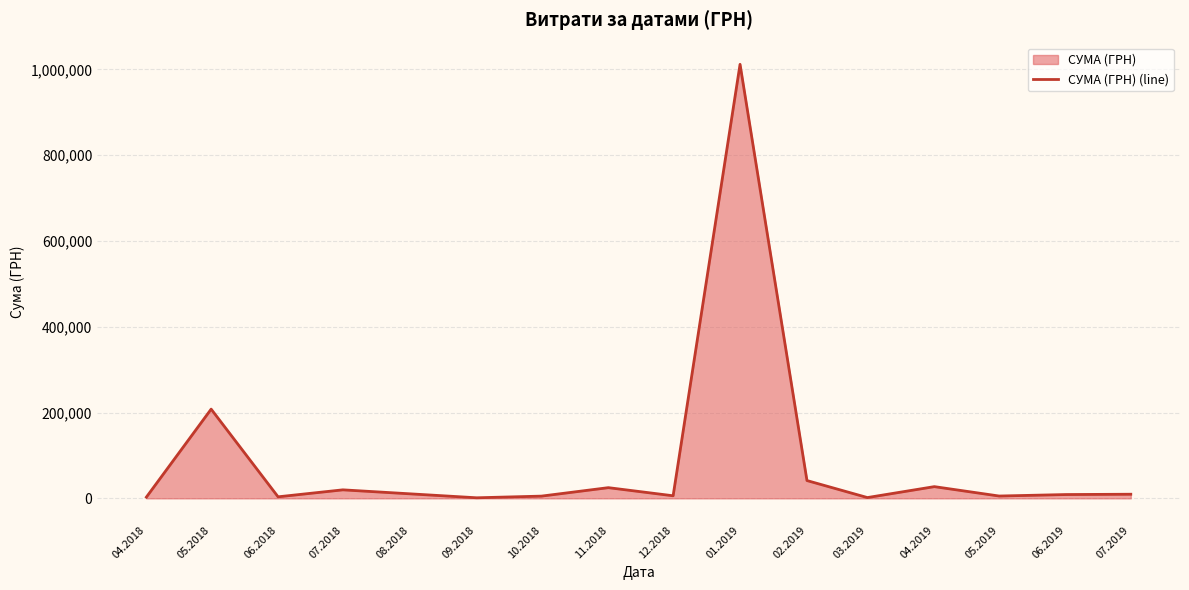

What is the greatest value displayed?

1011914.6